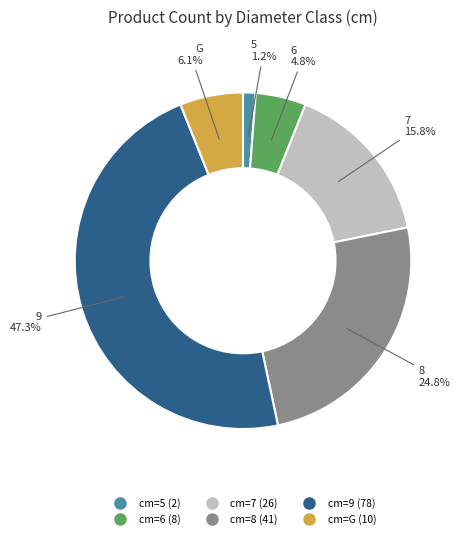

Does any single category account for the majority?

No